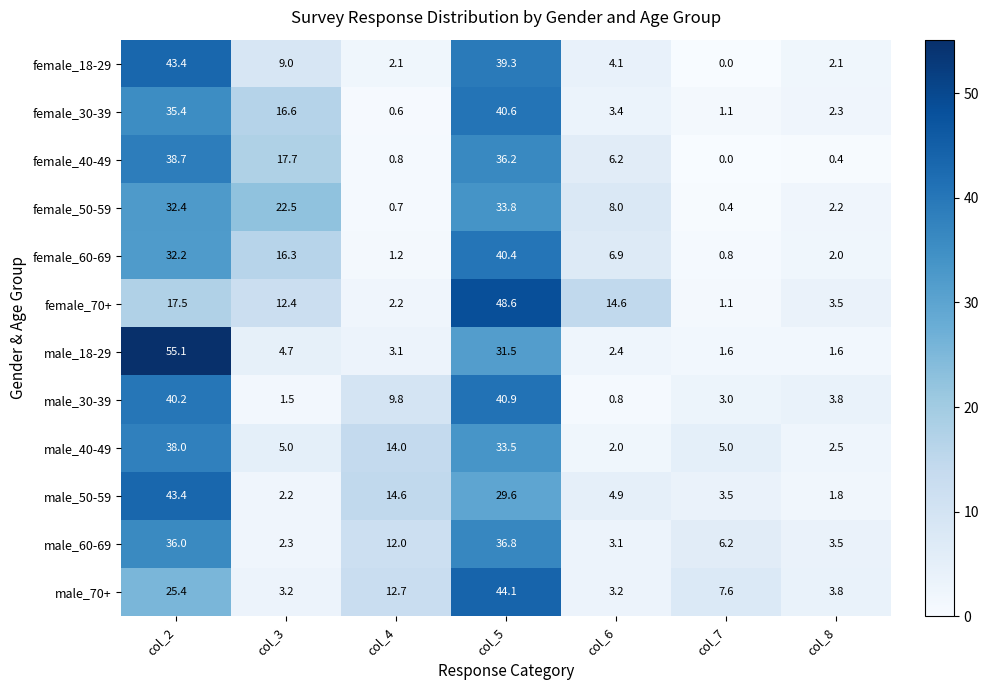

Which series has the widest spread of values?

male_18-29